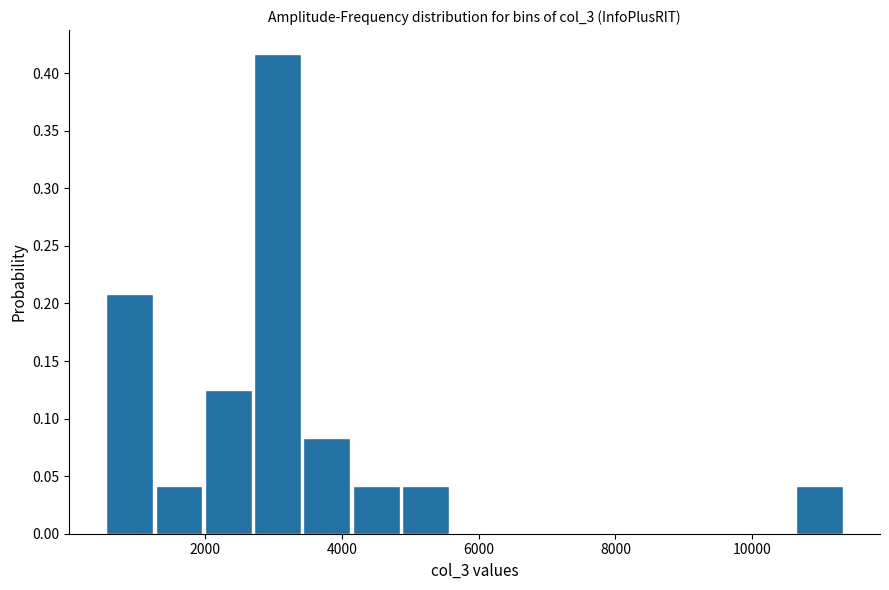

Read against the x-axis, roughly where is the centre of the tallest bar?

3000